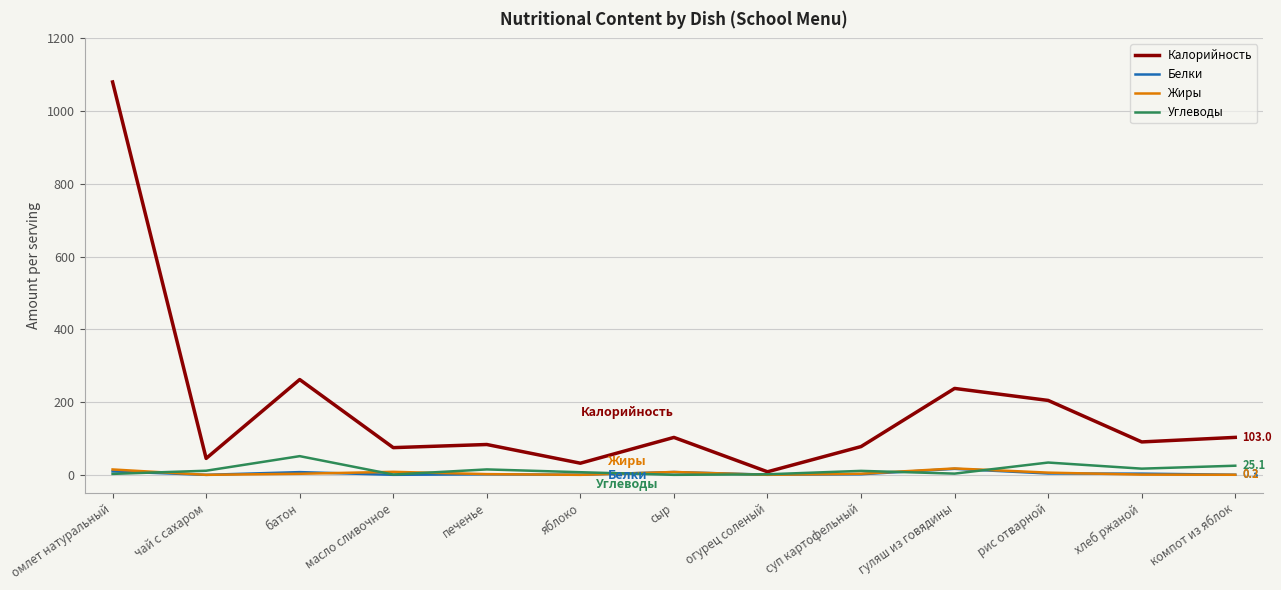

Which series has the largest range (max minus min)?

Калорийность